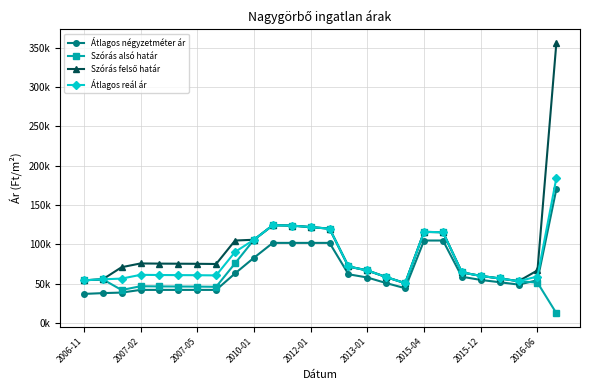

In Átlagos reál ár, how many points are higher than both neighbors (excluding endpoints)?

3